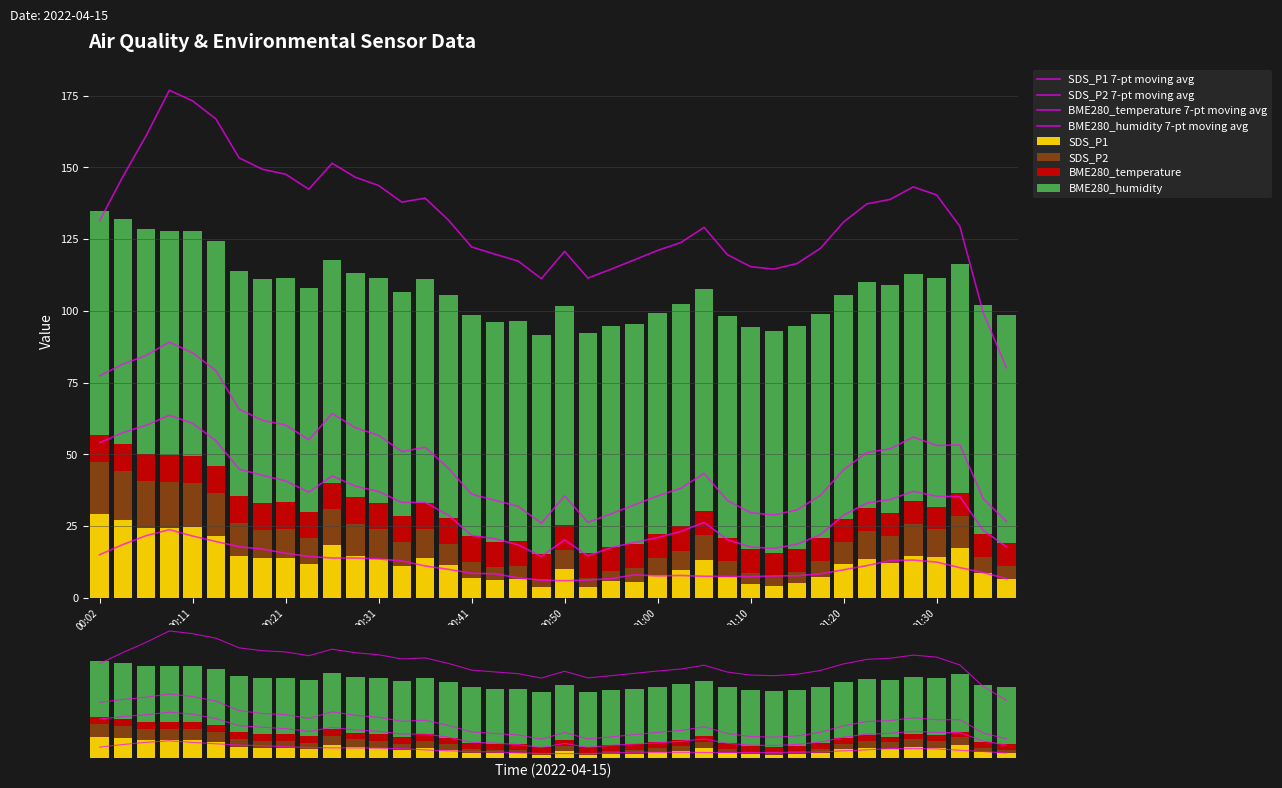

What is the difference between the maximum and minimum values in the BME280_temperature series?

1.6